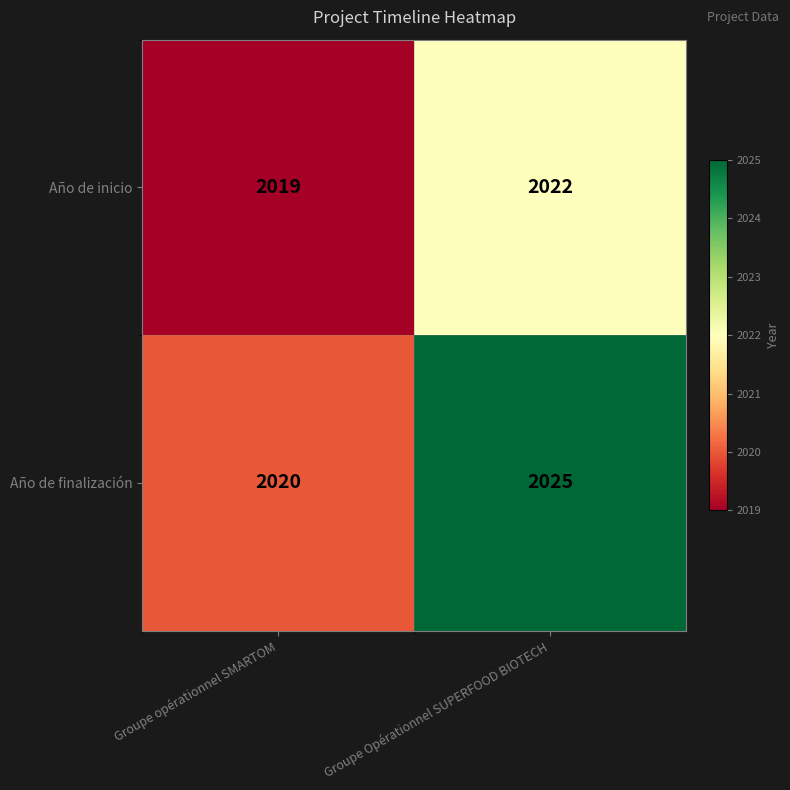

At Groupe Opérationnel SUPERFOOD BIOTECH, list the series in order from largest to smallest.

Año de finalización, Año de inicio